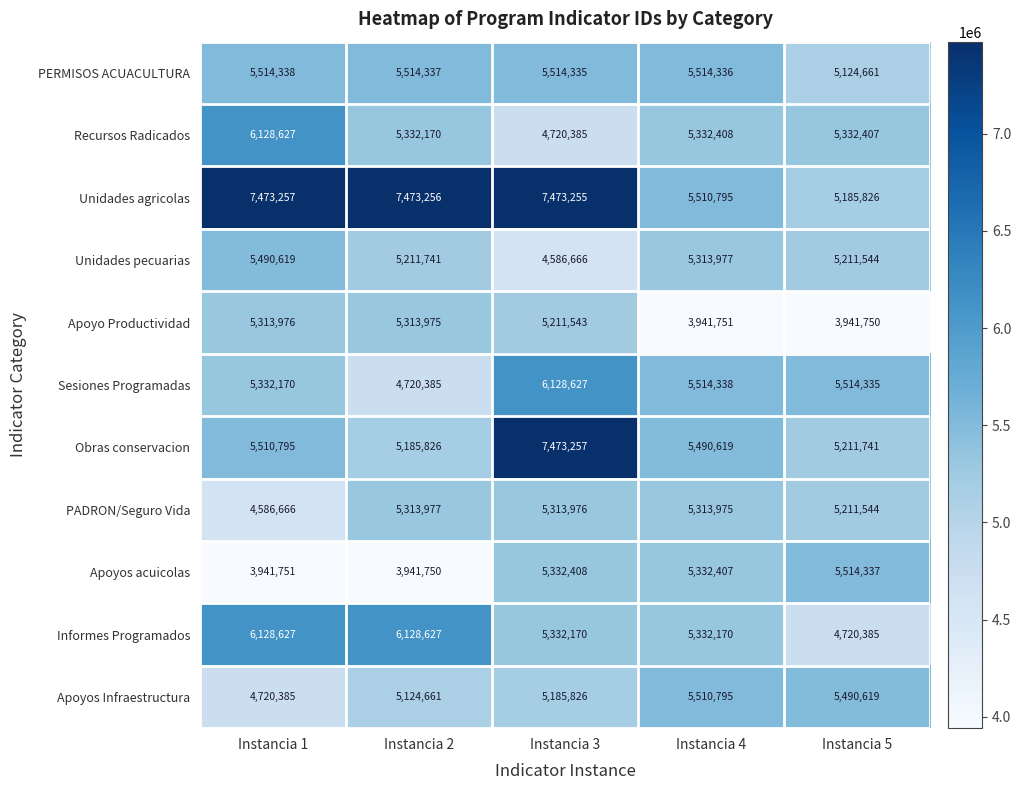

At which label is PADRON/Seguro Vida closest to 4950321?

Instancia 5